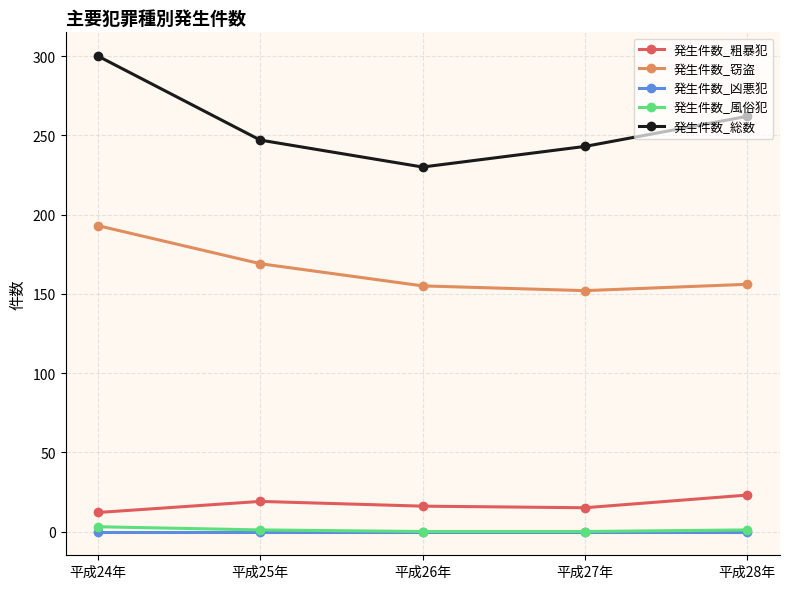

What value does the 発生件数_粗暴犯 series have at 平成24年?

12